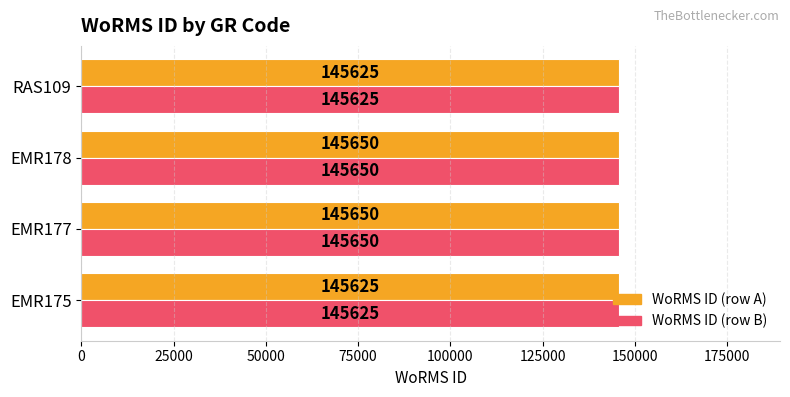

What is the smallest value displayed?

145625